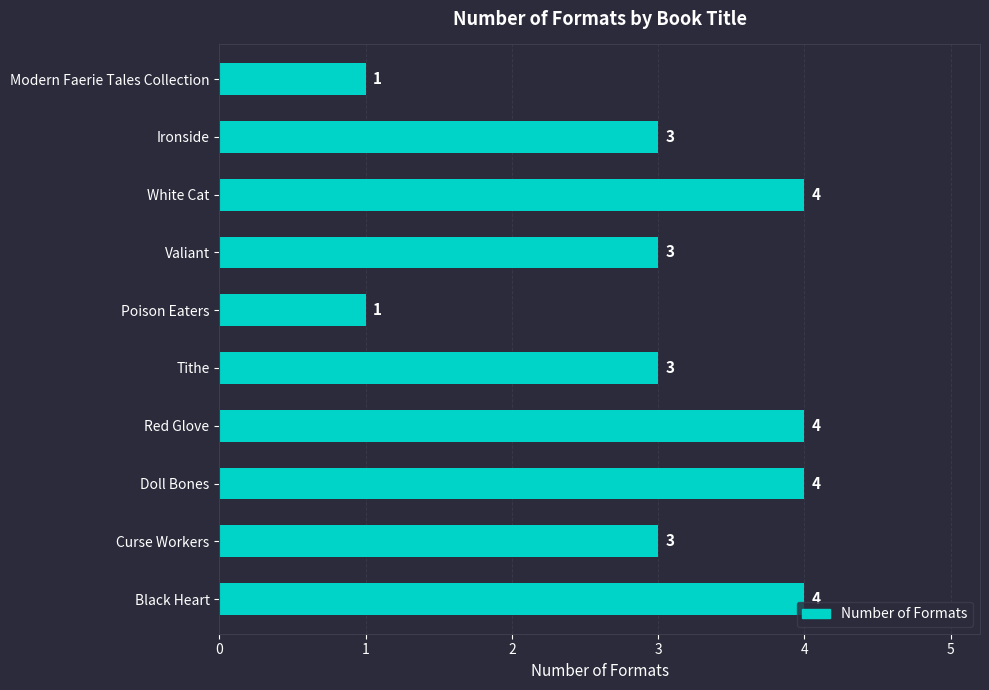

What is the minimum value shown in the chart?

1